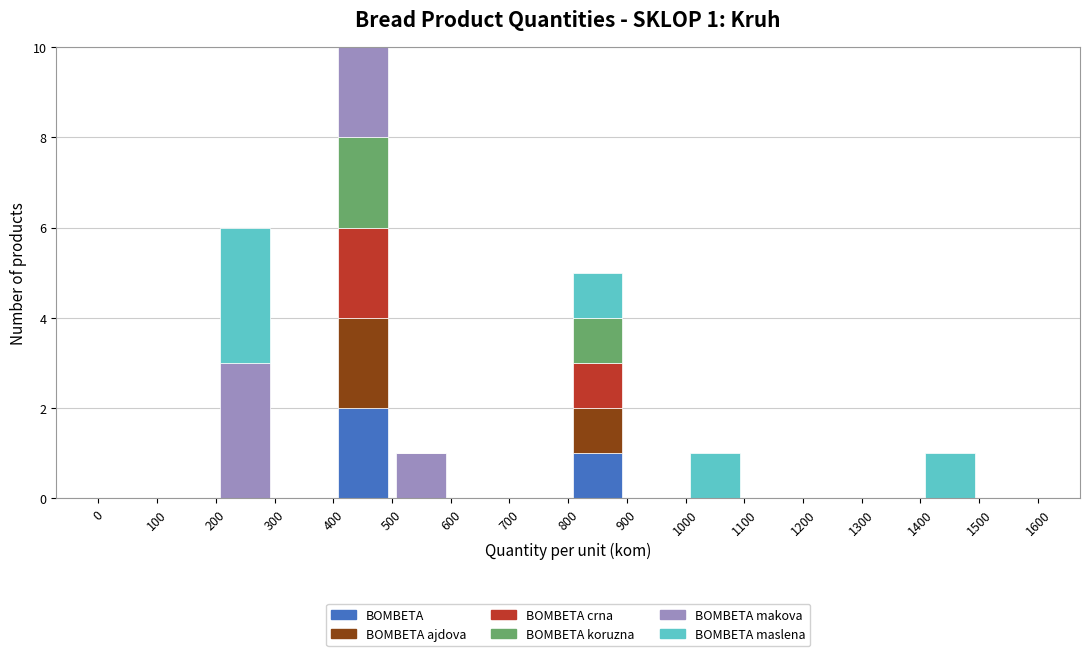

Which range on the x-axis has the tallest stacked bar (by total height)?

400 to 500